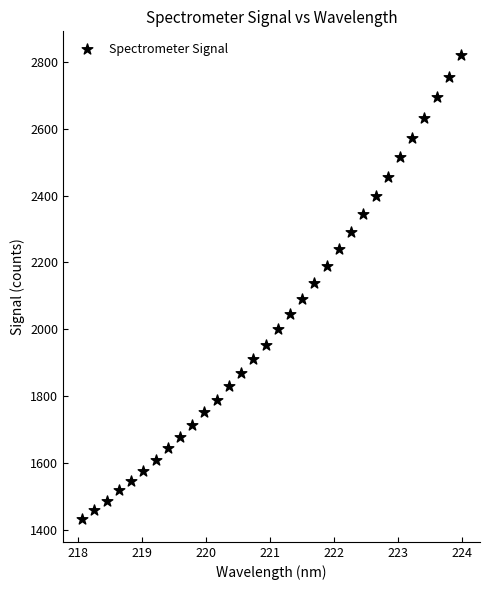

What is the range of Y values (max minus min)?

1389.6